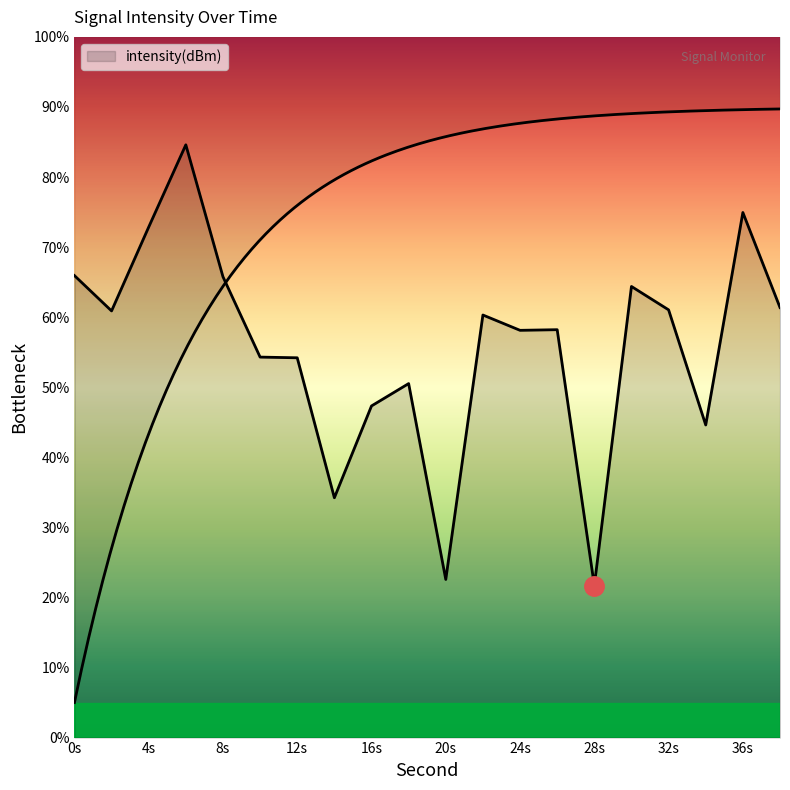

What is the maximum value shown in the chart?

84.6